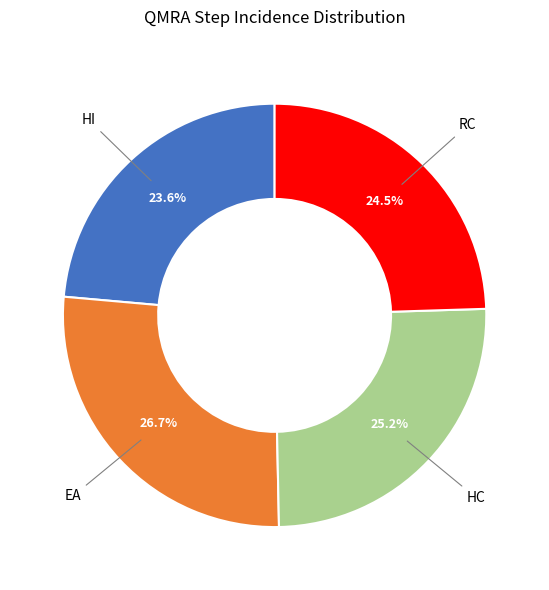

Is there any slice that represents more than half of the pie?

No